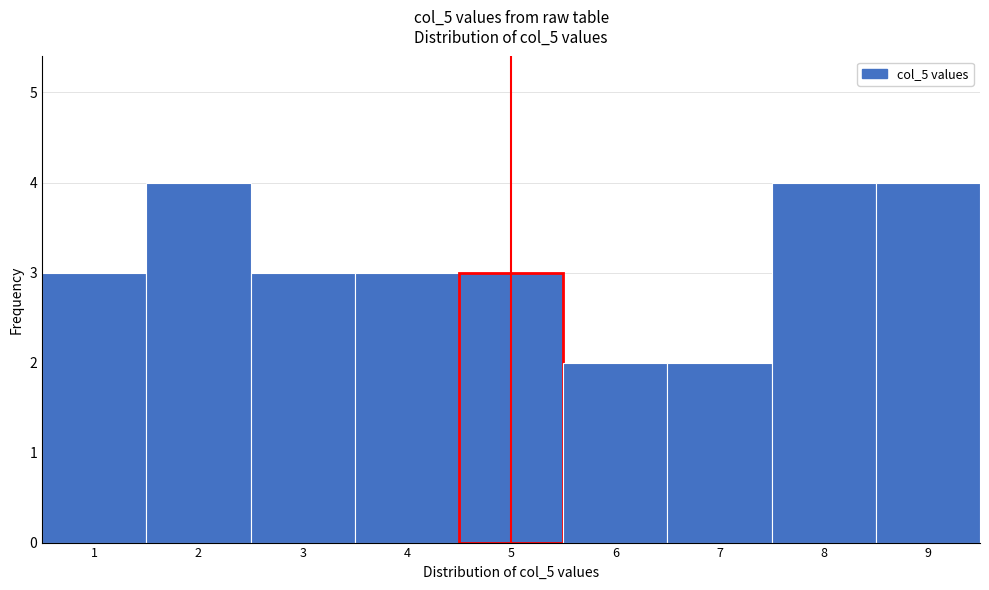

Reading left to right, list every bar in this chart as the range it spans on the x-axis followed by its height. The values are not printed on the chart, so give them approximately, as read against the axis.

0.5 to 1.5: 3
1.5 to 2.5: 4
2.5 to 3.5: 3
3.5 to 4.5: 3
4.5 to 5.5: 3
5.5 to 6.5: 2
6.5 to 7.5: 2
7.5 to 8.5: 4
8.5 to 9.5: 4